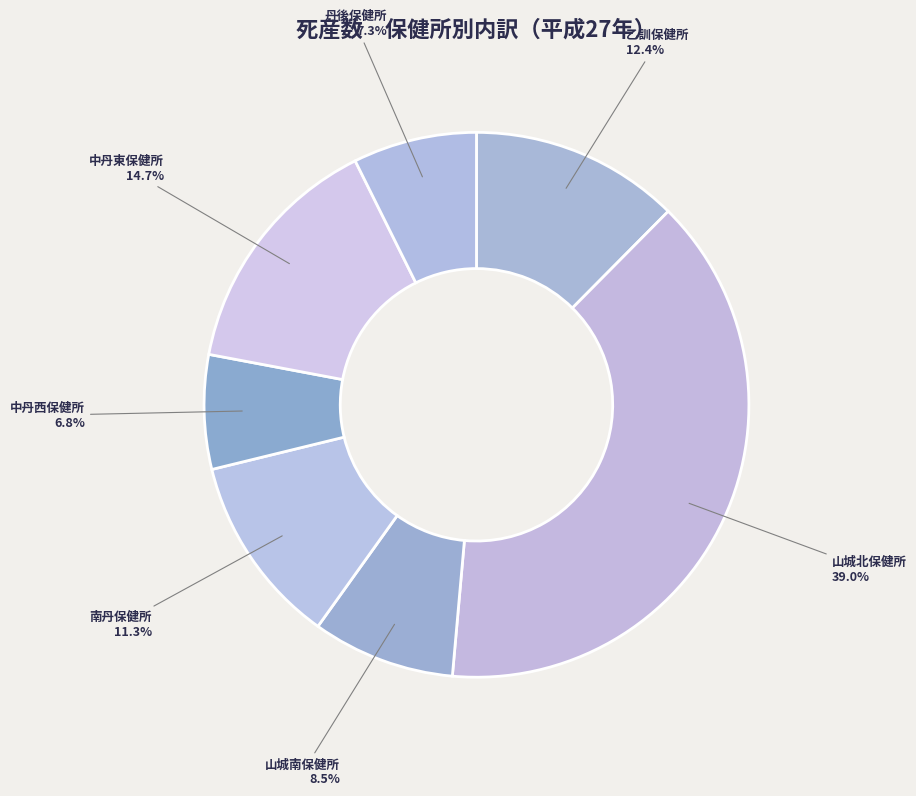

Does 乙訓保健所 account for over 50% of the chart?

No